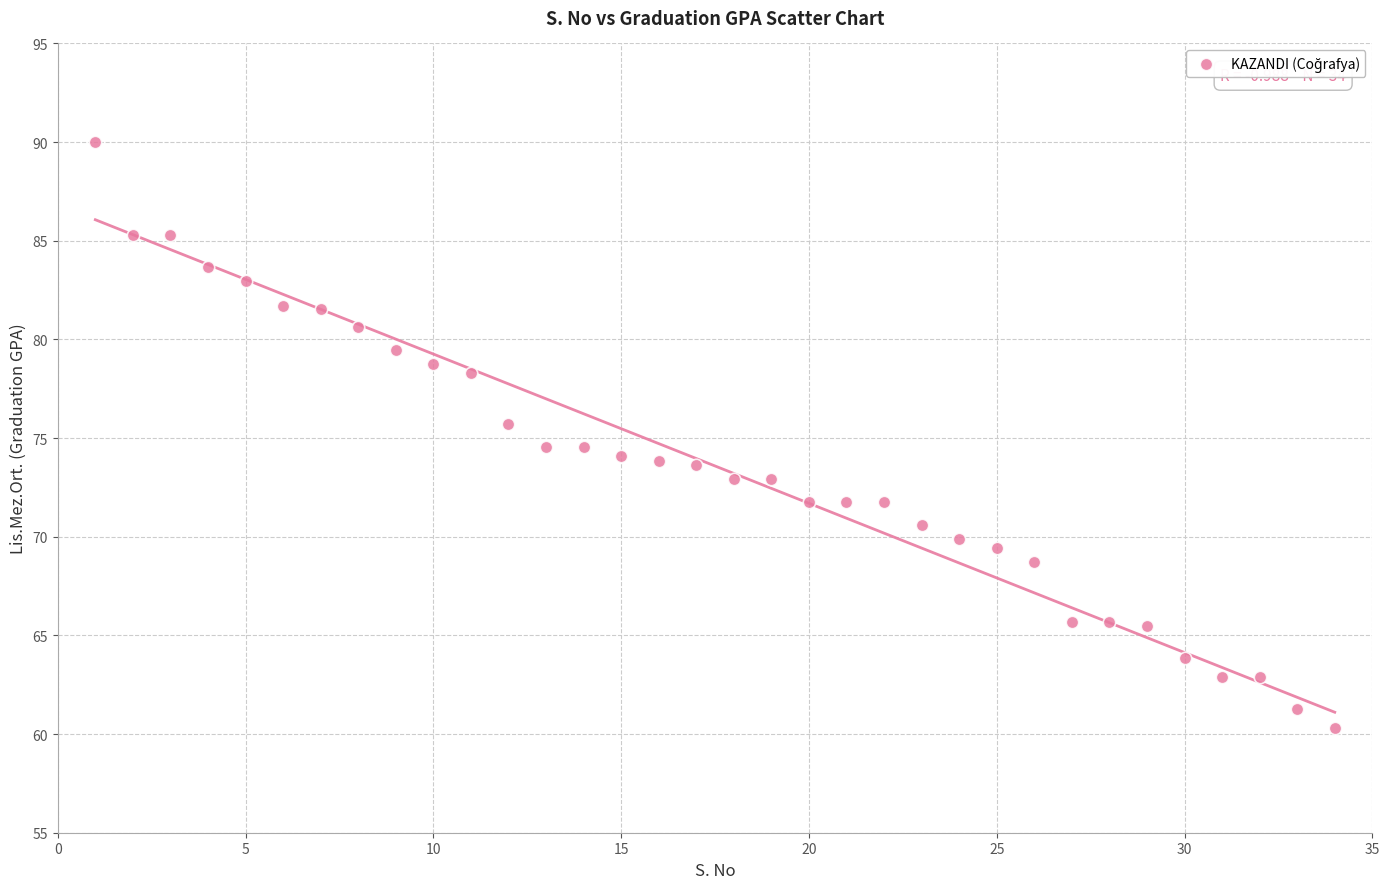

What is the range of X values (max minus min)?

33.0